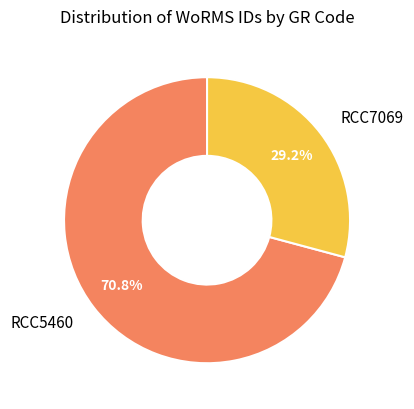

Is the sum of RCC7069 and RCC5460 greater than half?

Yes